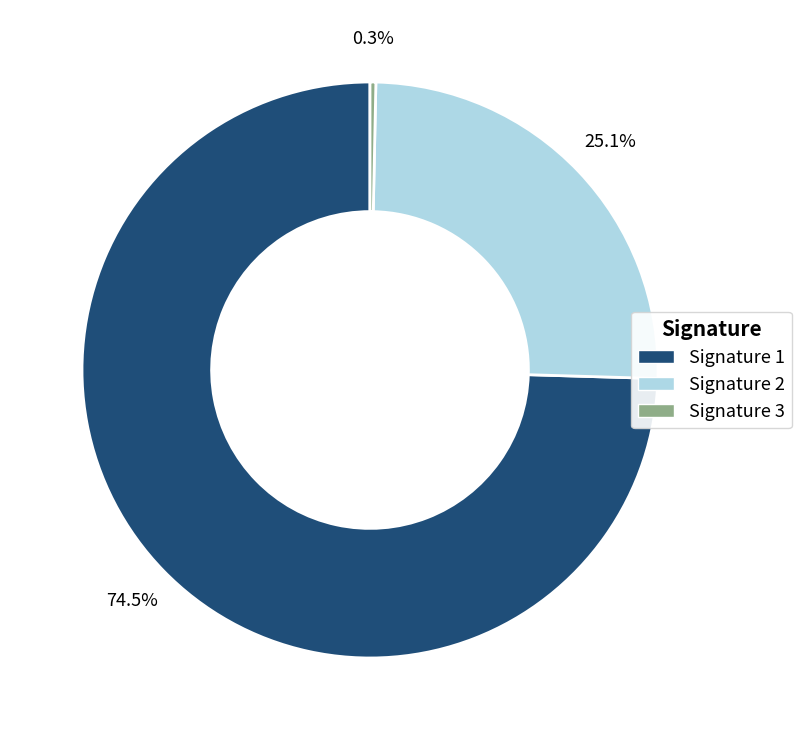

Which has a higher value, Signature 2 or Signature 3?

Signature 2